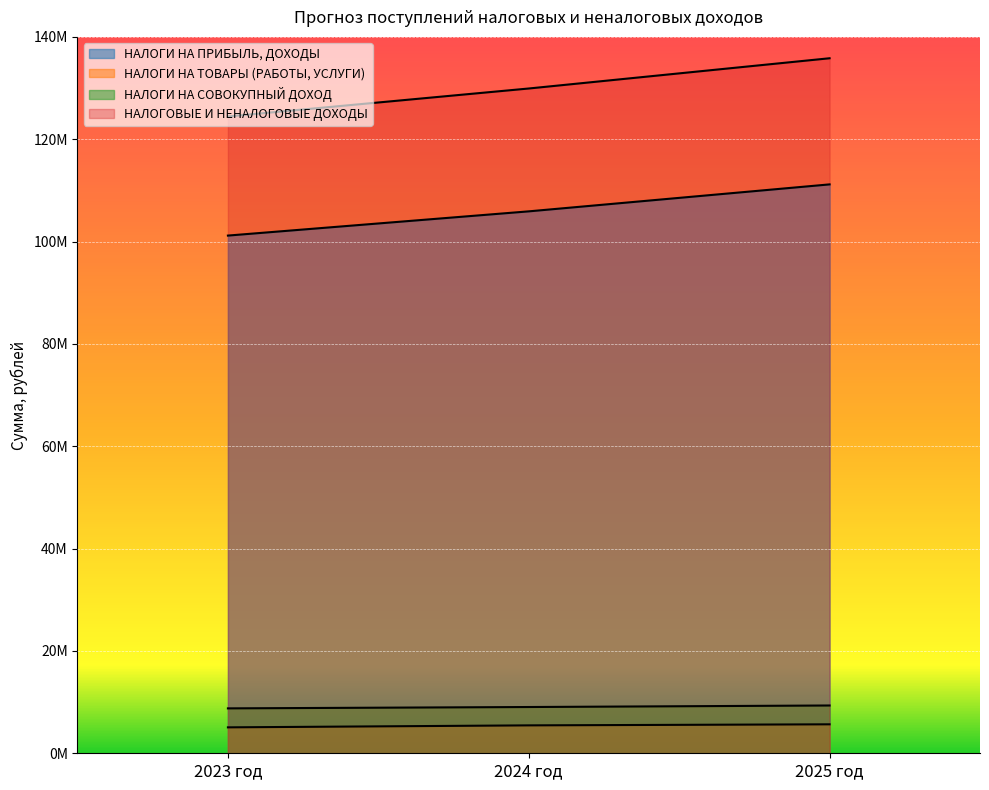

Rank the series at 2023 год from lowest to highest value.

НАЛОГИ НА ТОВАРЫ (РАБОТЫ, УСЛУГИ), НАЛОГИ НА СОВОКУПНЫЙ ДОХОД, НАЛОГИ НА ПРИБЫЛЬ, ДОХОДЫ, НАЛОГОВЫЕ И НЕНАЛОГОВЫЕ ДОХОДЫ